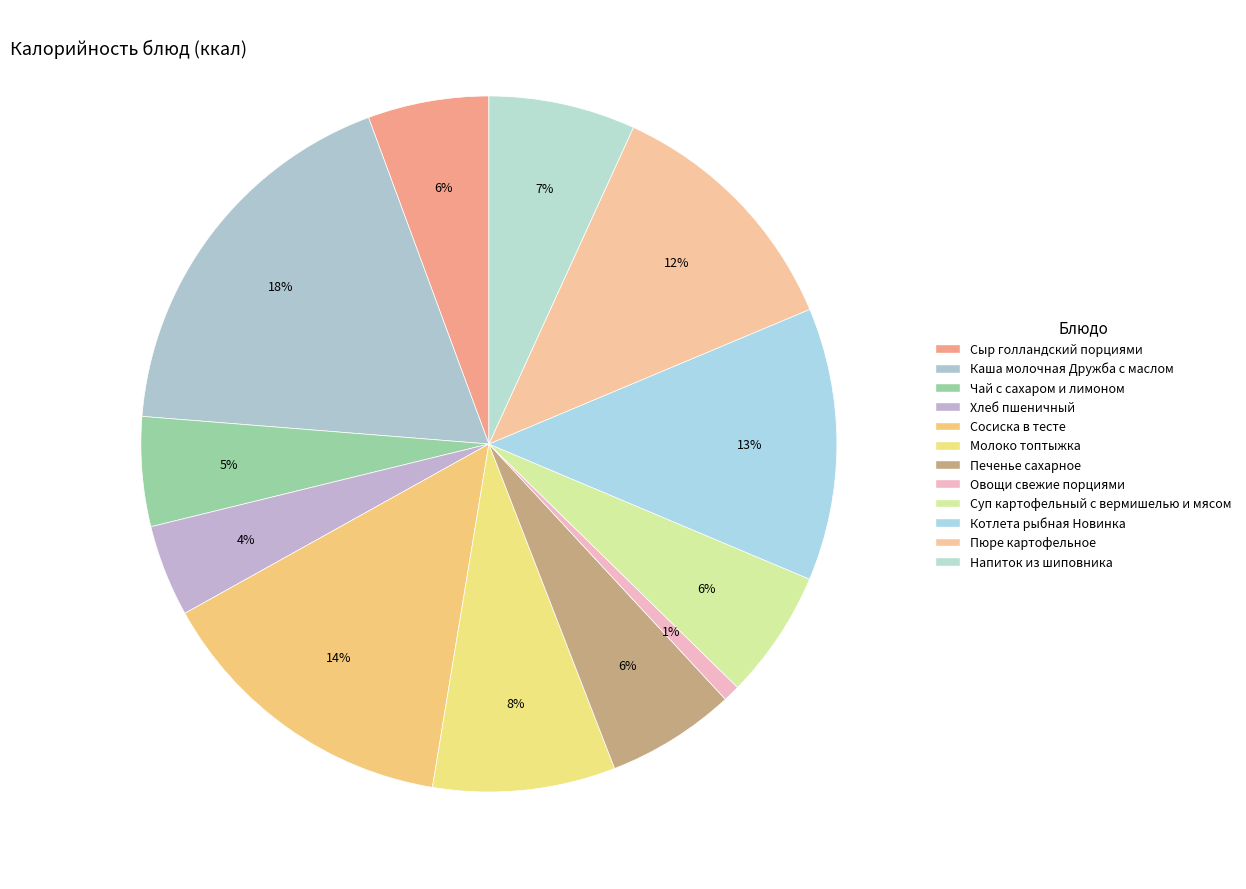

Does Чай с сахаром и лимоном represent more than half of the total?

No